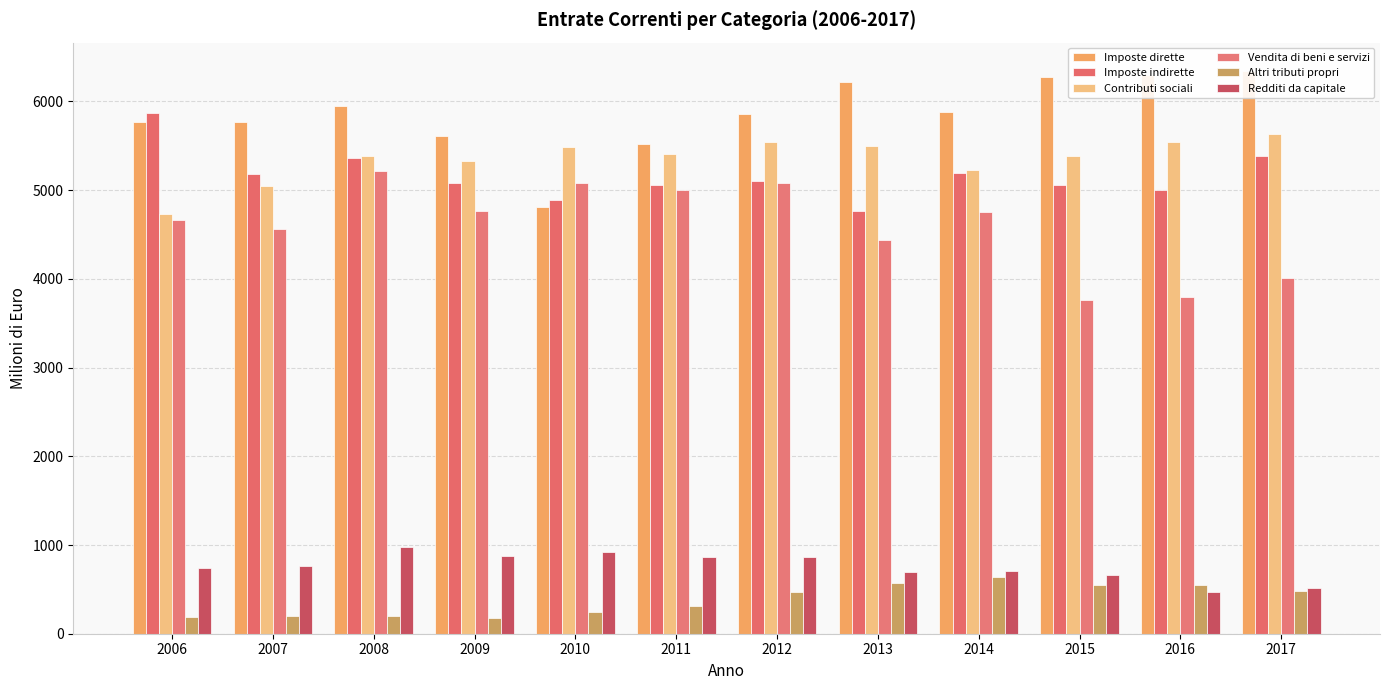

At 2015, list the series in order from smallest to largest.

Altri tributi propri, Redditi da capitale, Vendita di beni e servizi, Imposte indirette, Contributi sociali, Imposte dirette